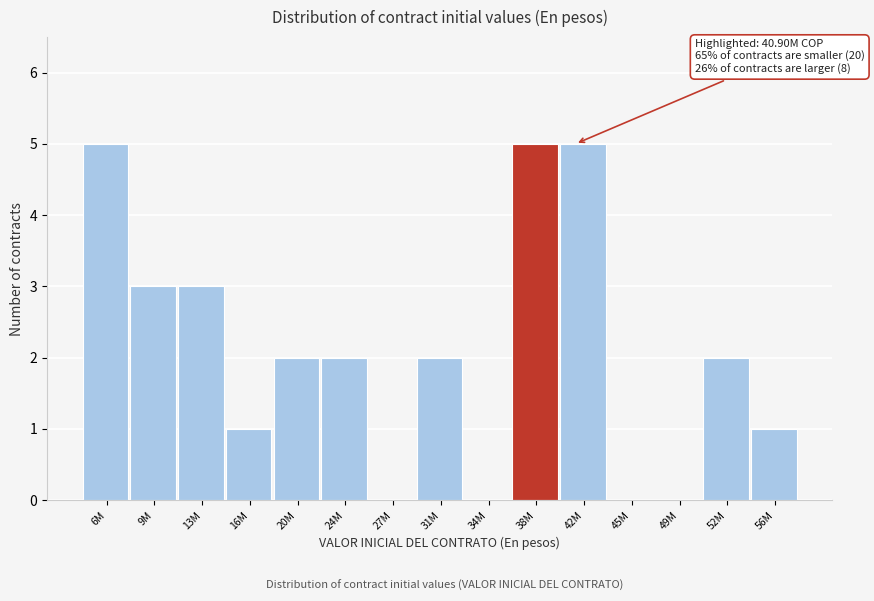

Reading right to left, extract all data points from this chart.

56M=1	52M=2	49M=0	45M=0	42M=5	38M=5	34M=0	31M=2	27M=0	24M=2	20M=2	16M=1	13M=3	9M=3	6M=5